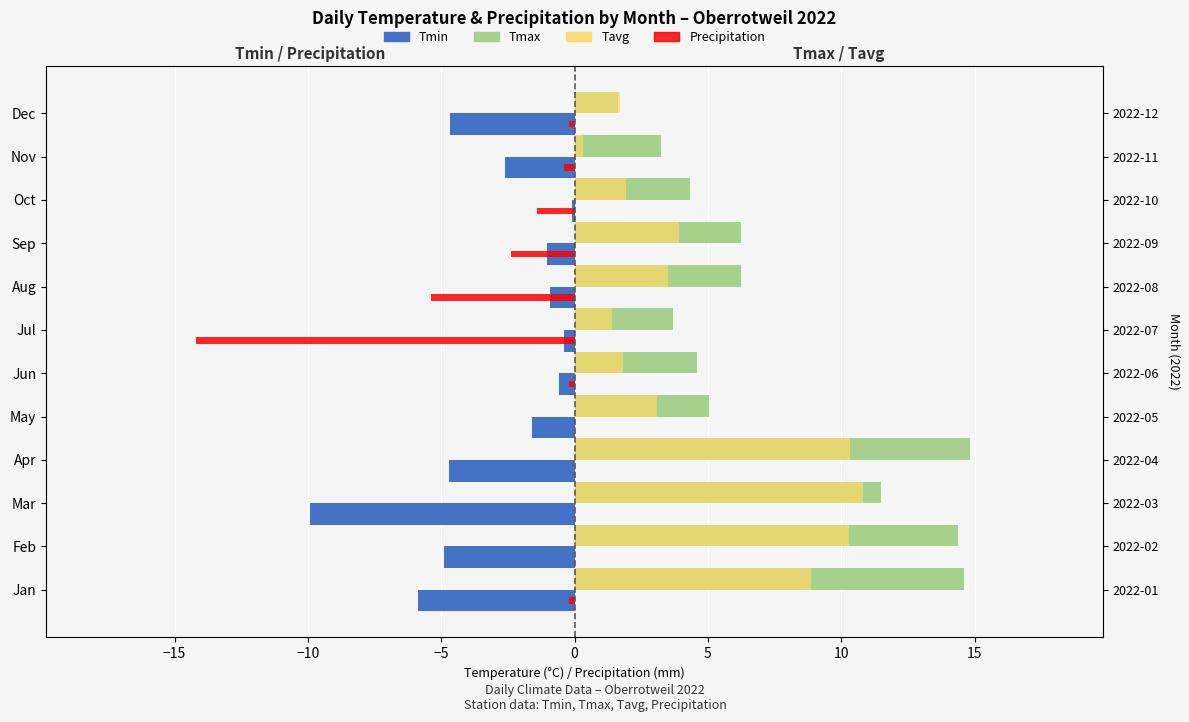

What is the average value of the Precipitation series?

-2.0